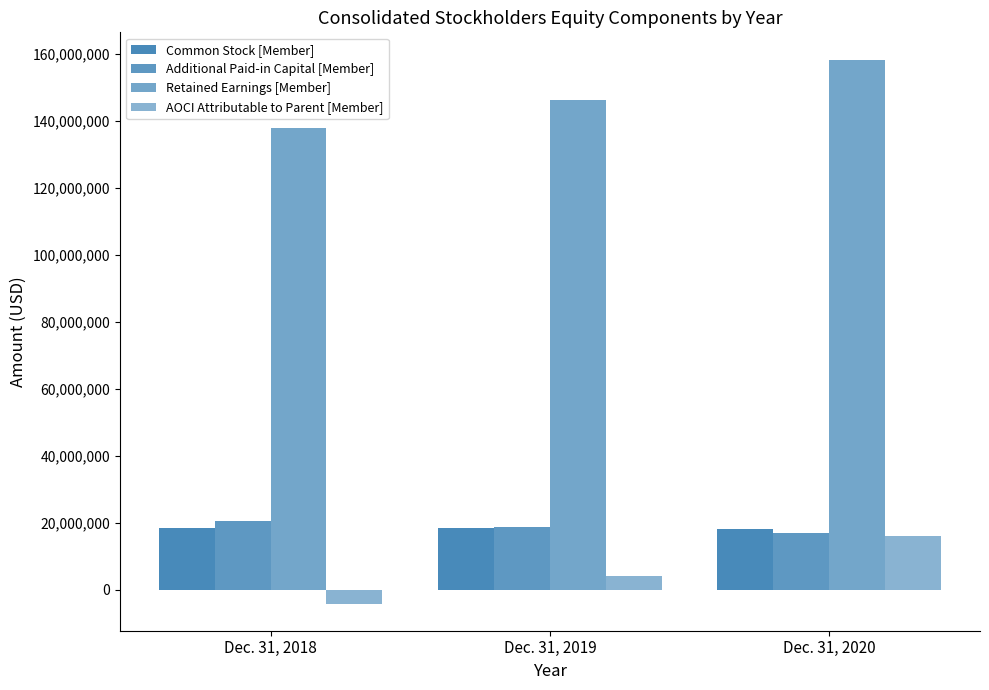

How many Additional Paid-in Capital [Member] values are between 17001736 and 20461724?

3